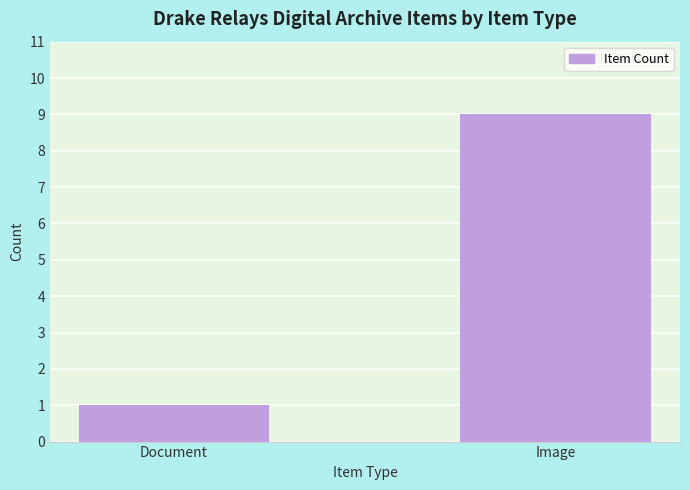

Count the number of categories in the chart.

2